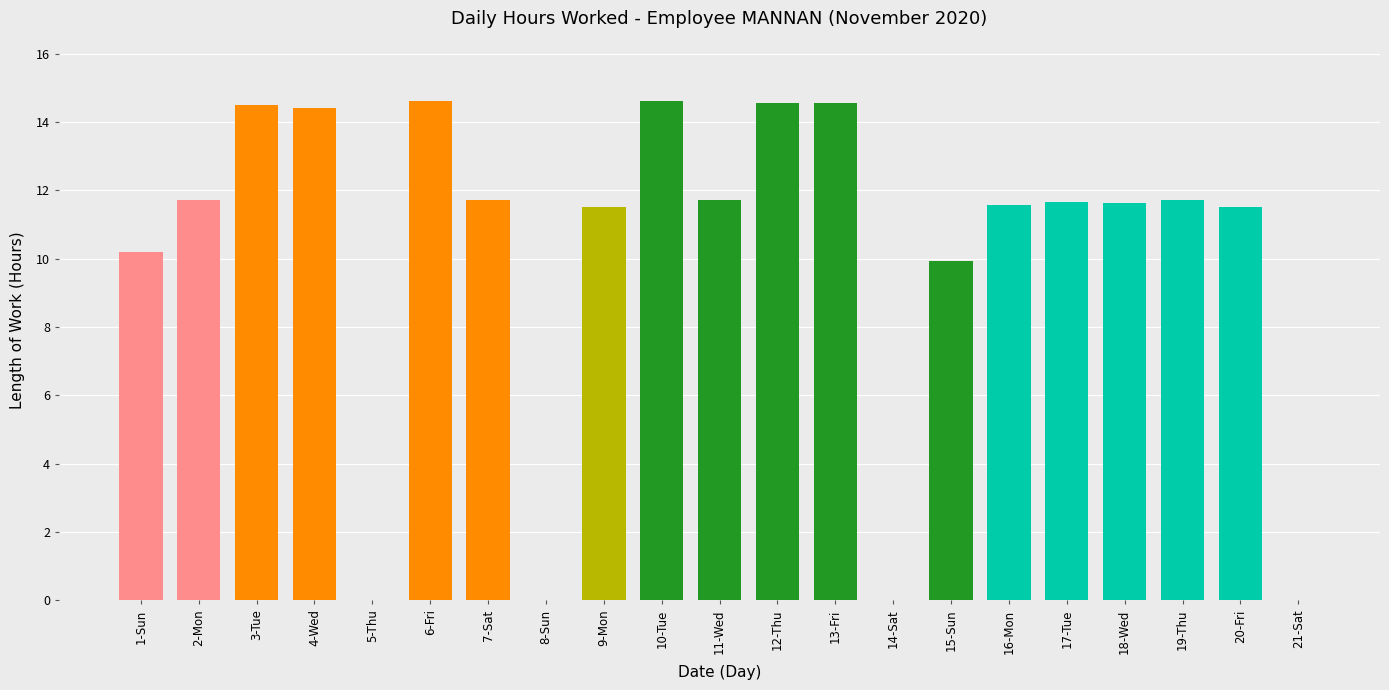

How many values exceed 11?

15